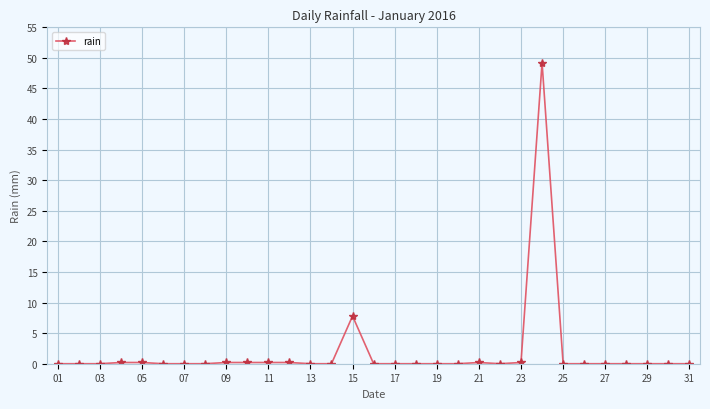

What is the sum of all values?

58.6